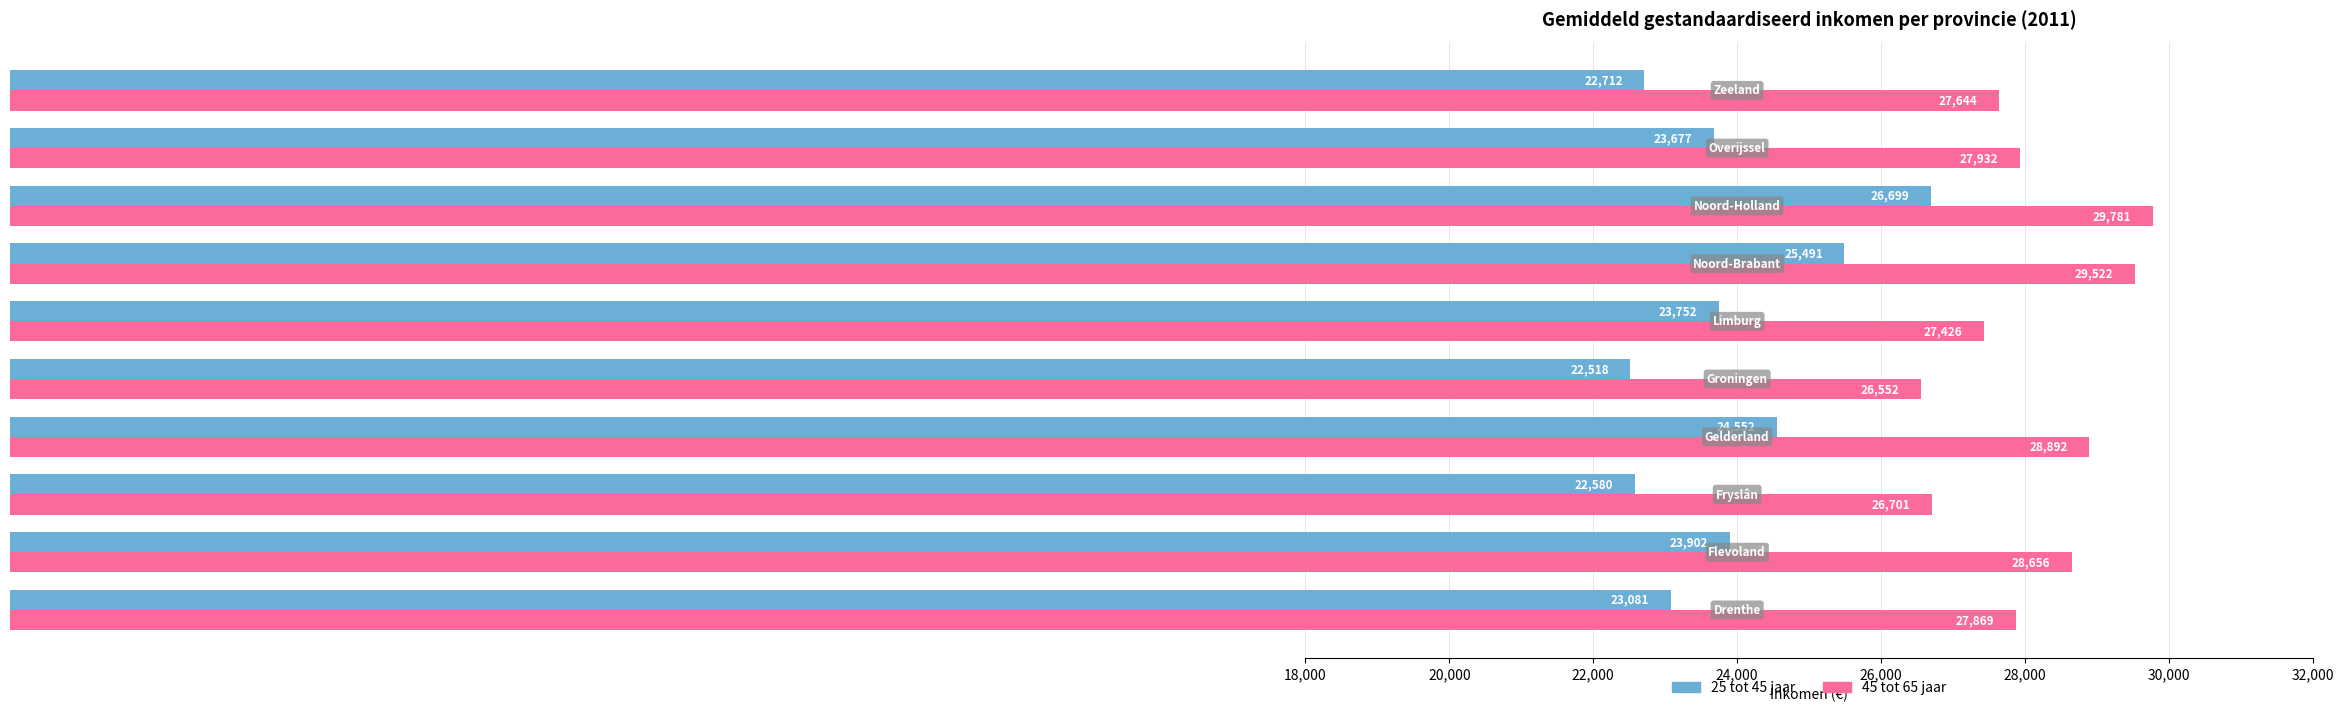

What is the highest value of the 25 tot 45 jaar series?

26699